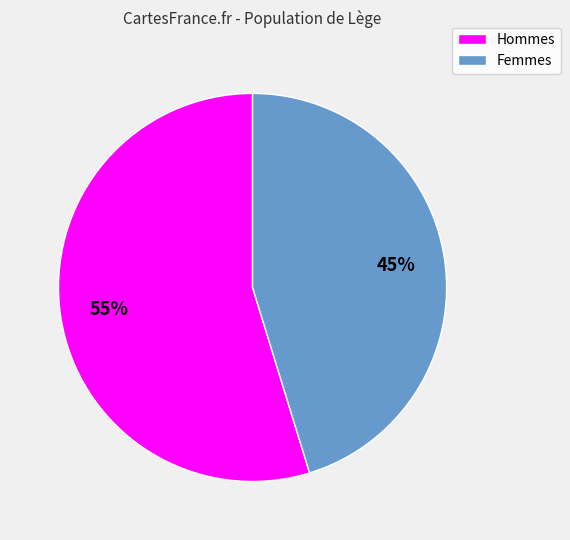

Is there a majority slice in this chart?

Yes